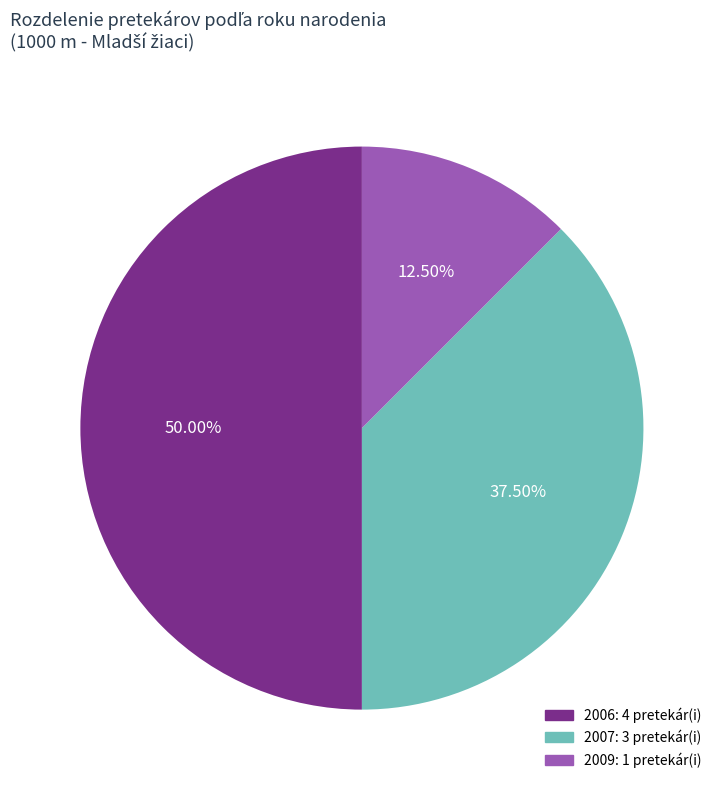

Count the number of slices in the pie.

3